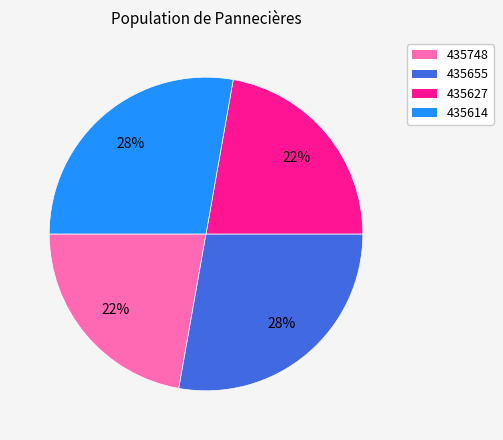

To the nearest percent, what portion does 435655 represent?

28%